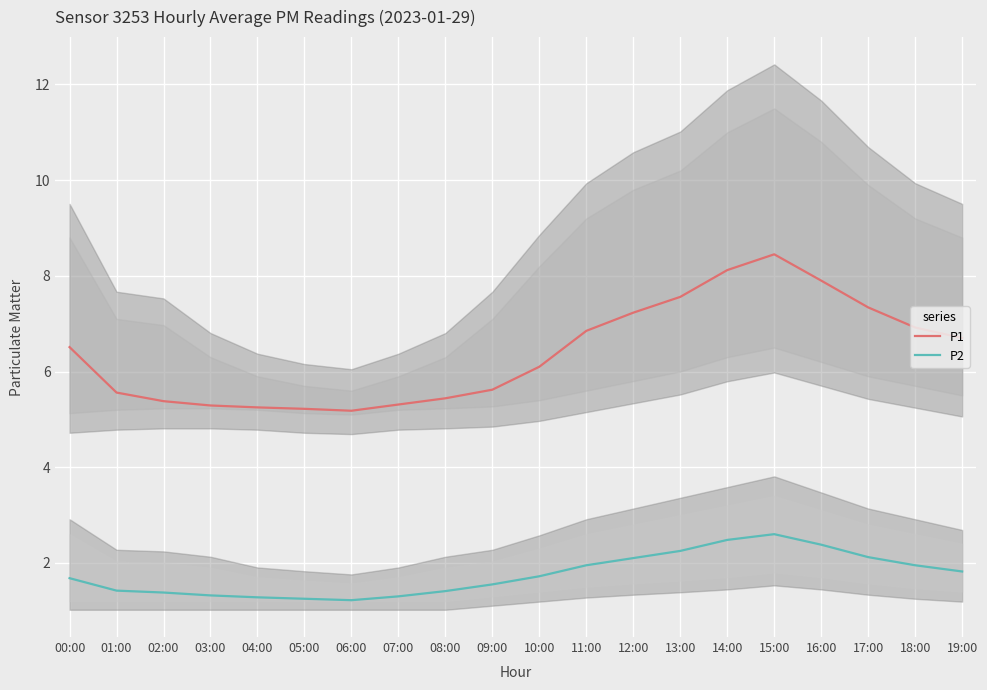

List the series in order of their overall mean, lowest first.

P2, P1